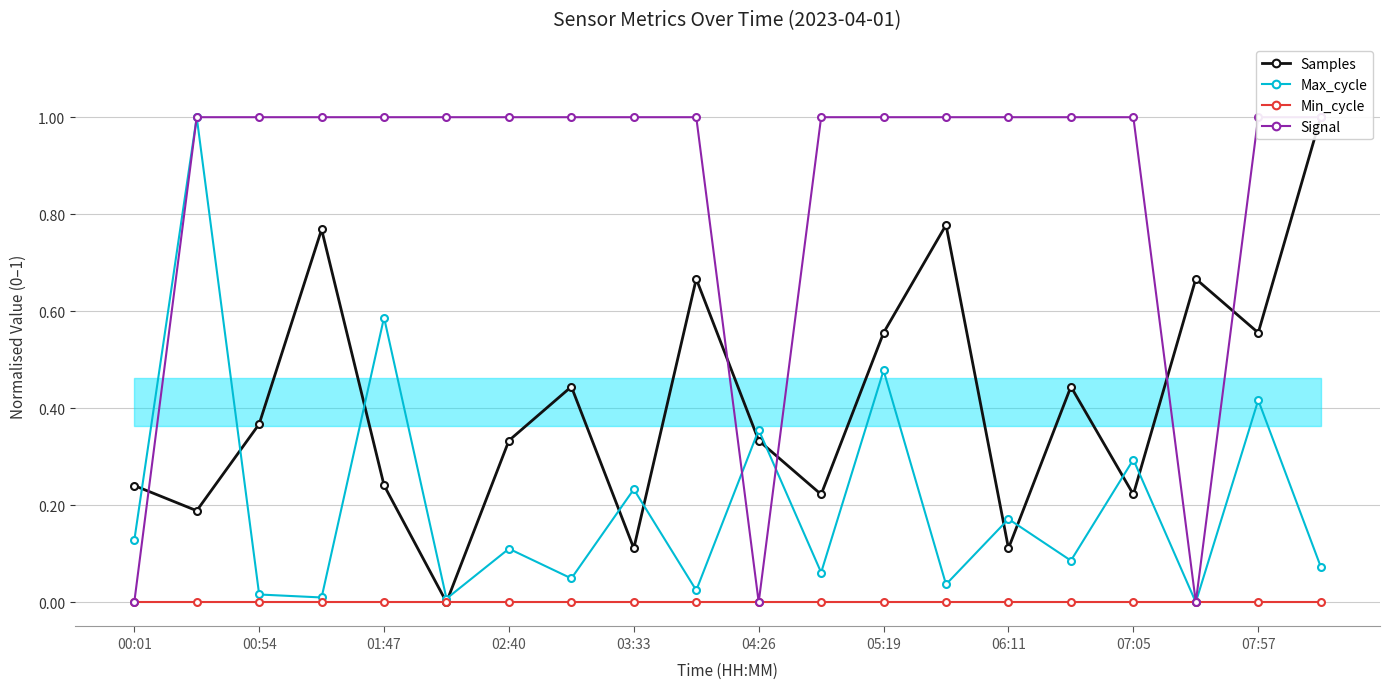

The Max_cycle series shows 0.6 at 04:26. True or false?

False